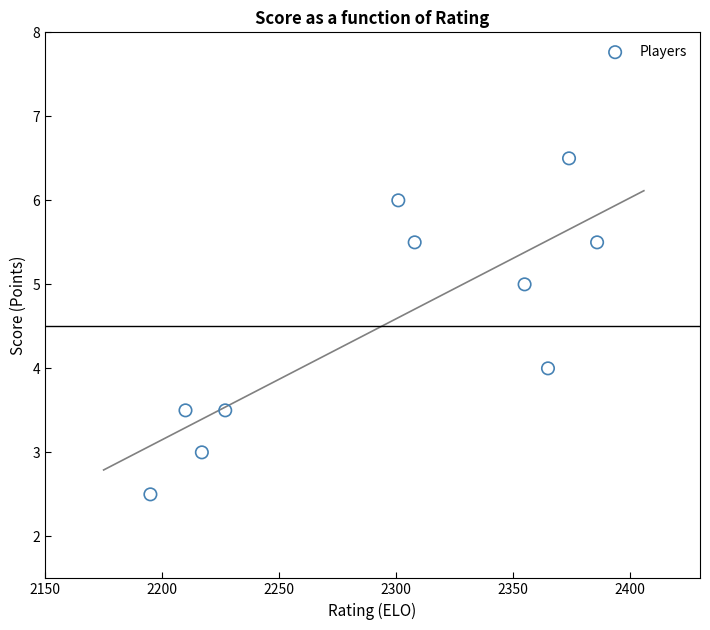

What is the range of Y values (max minus min)?

4.0